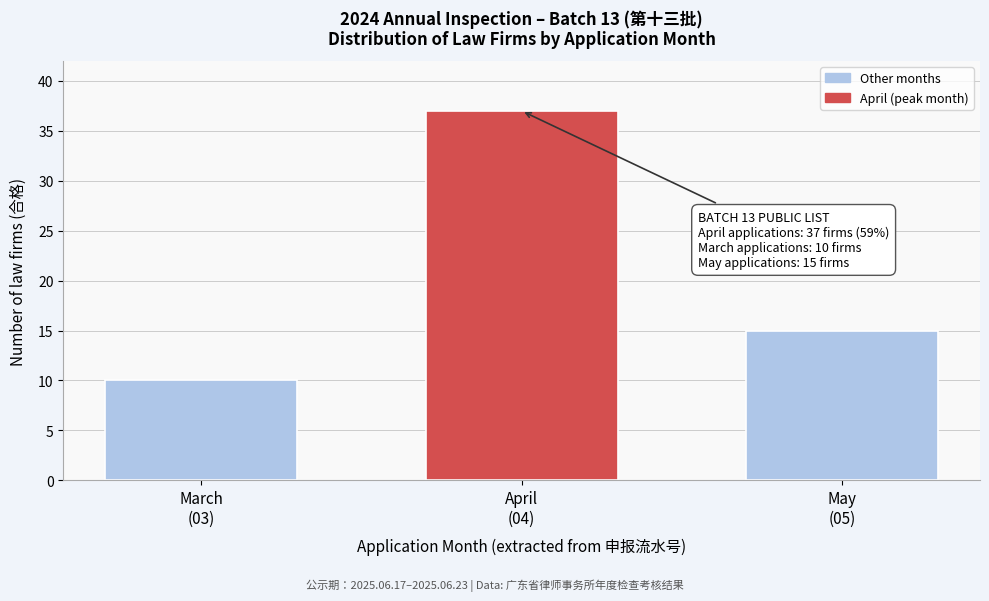

Reading right to left, extract all data points from this chart.

15	37	10